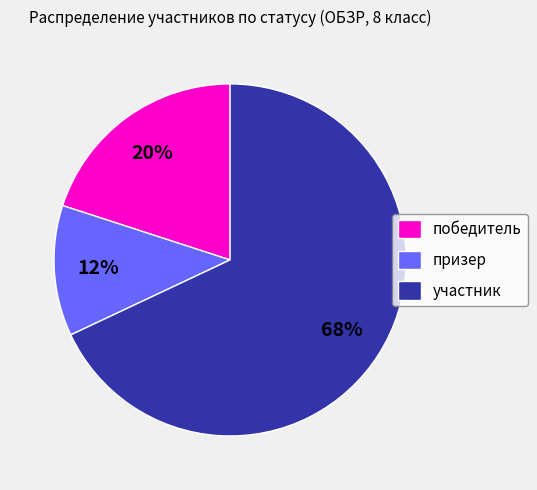

True or false: участник accounts for 68% of the total.

True